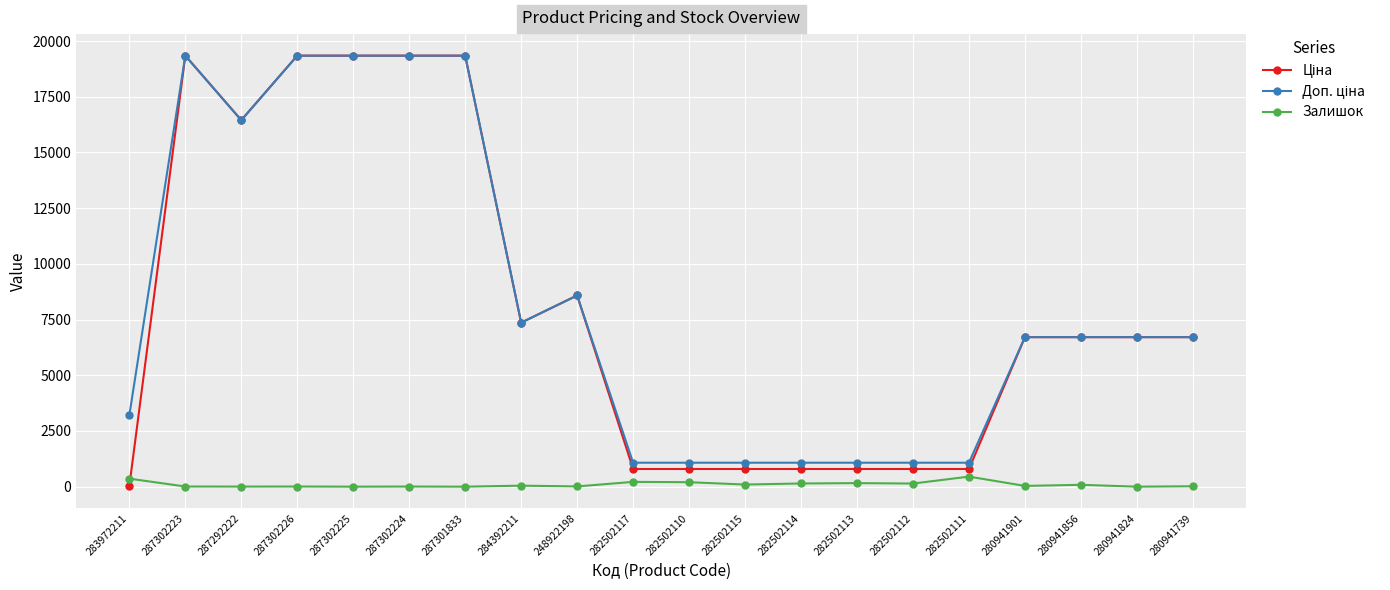

At how many categories does at least one series exceed 18568?

5